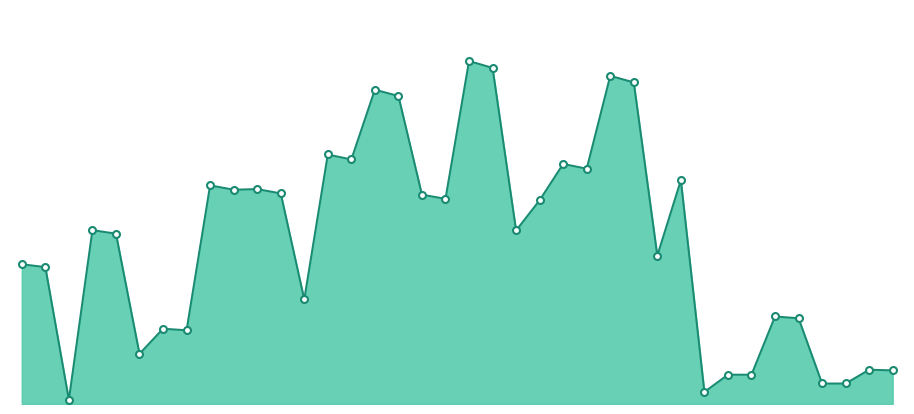

How many lines are shown in the chart?

1